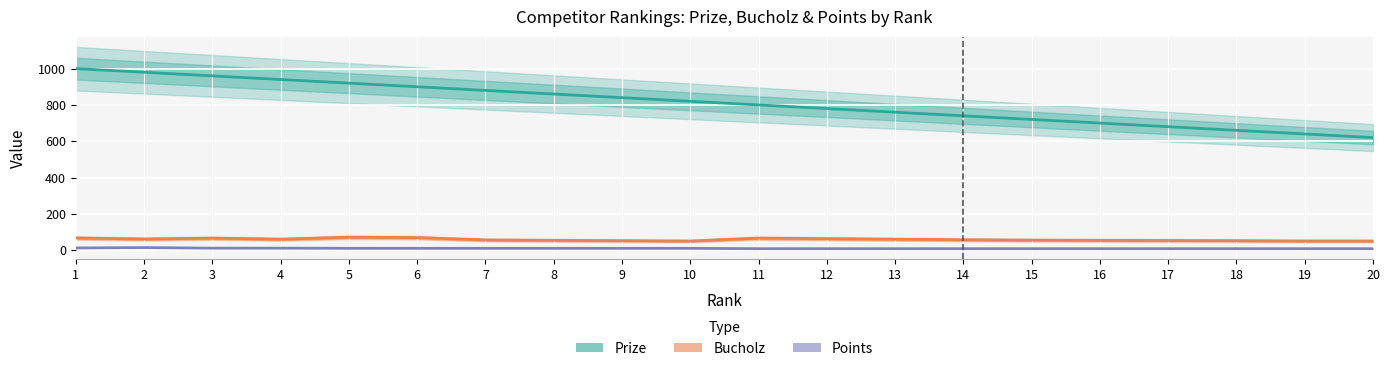

How many lines are shown in the chart?

3